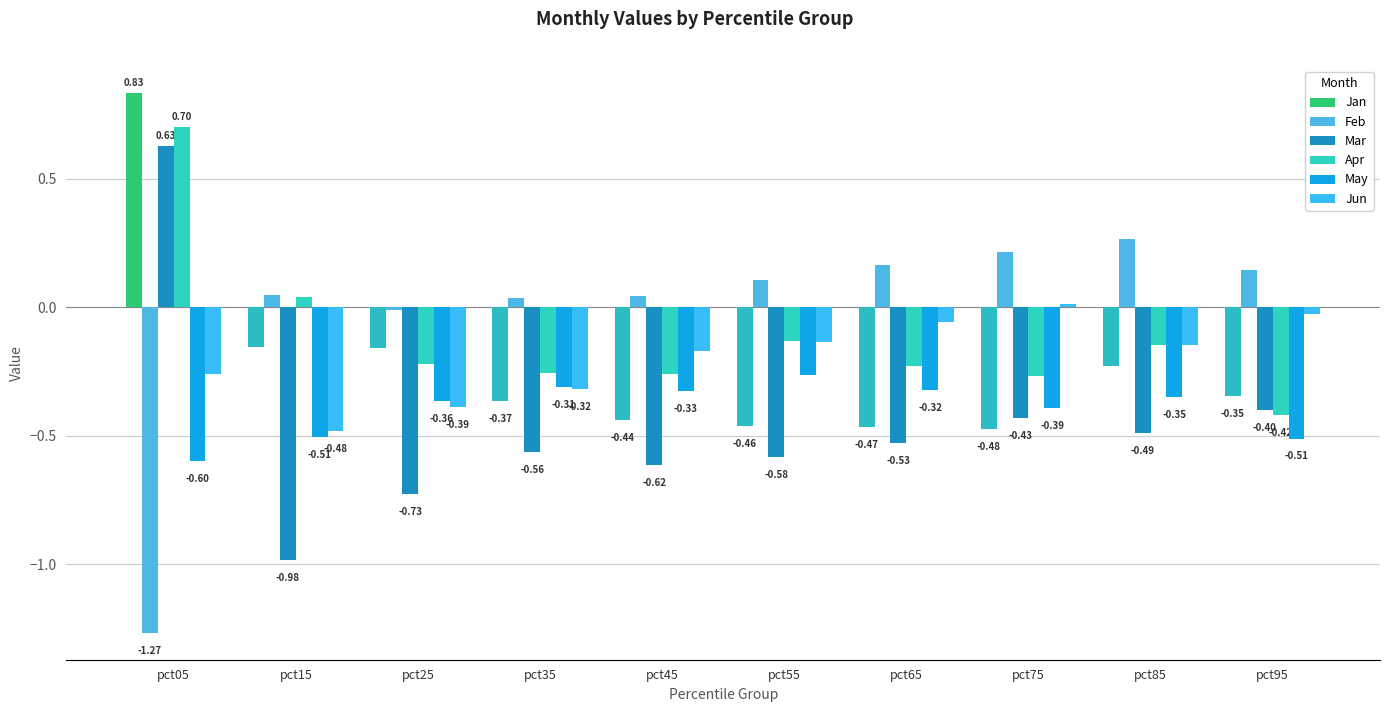

The value of Jun at pct35 is -0.1. True or false?

False